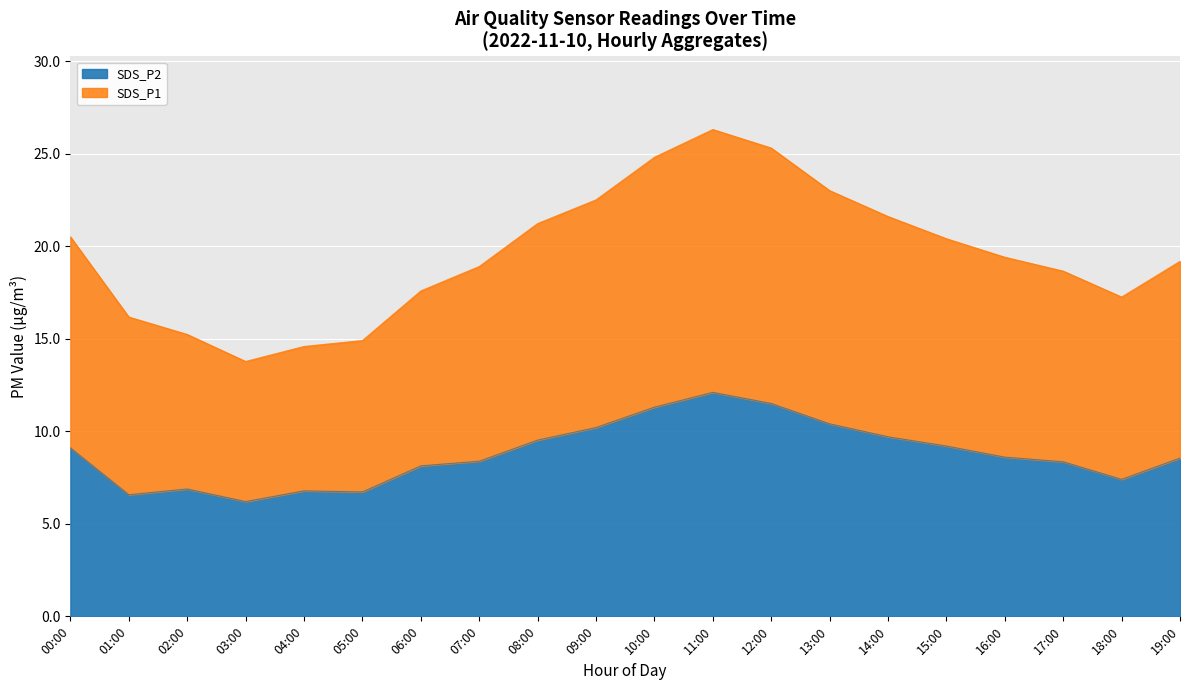

Rank the series by their average value, from lowest to highest.

SDS_P2, SDS_P1